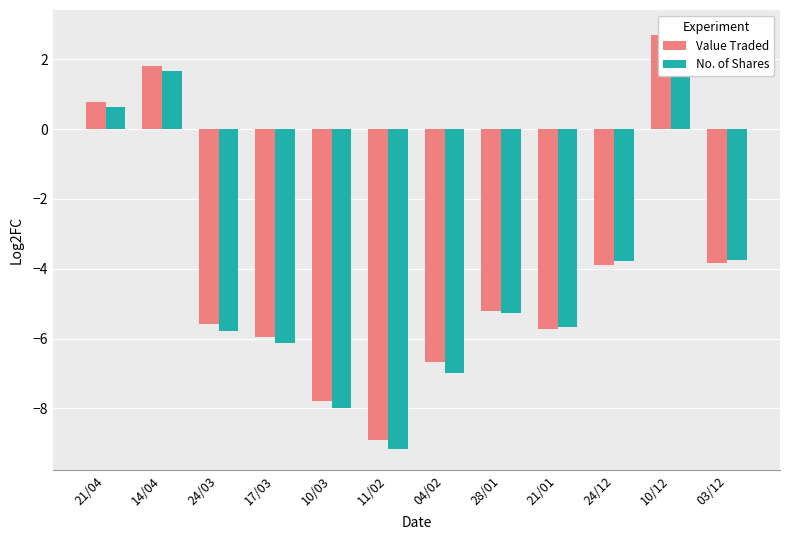

Which category has the lowest value across all series?

11/02